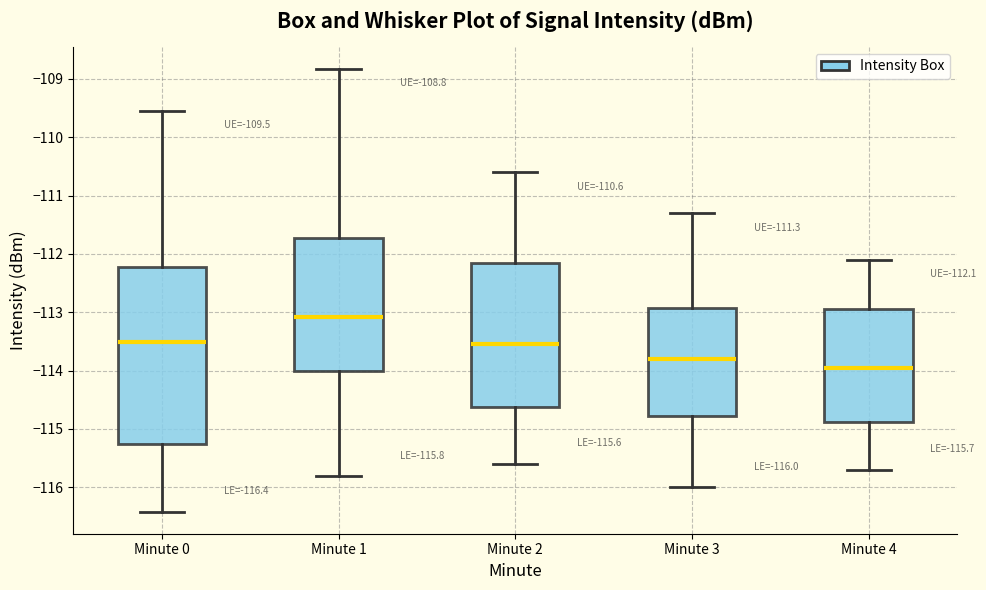

Which box has the highest median line?

Minute 1